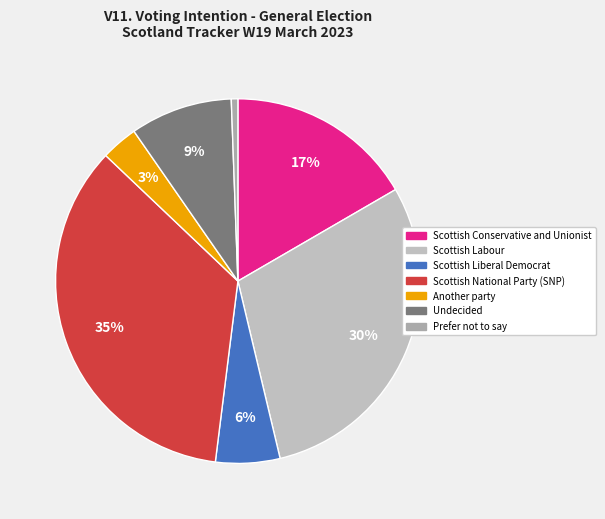

Which slice is the largest?

Scottish National Party (SNP)